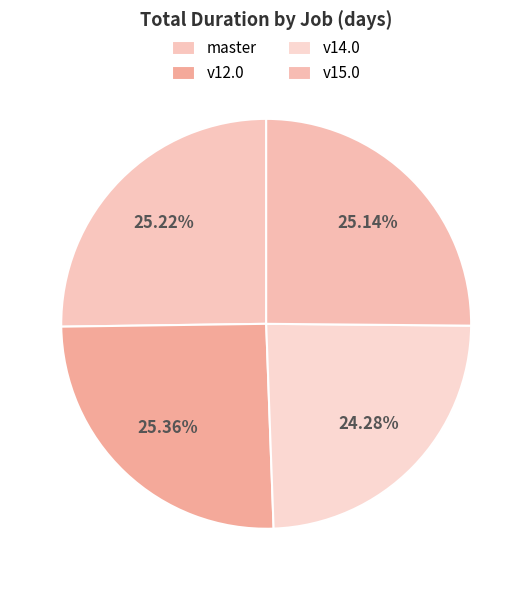

How many slices are in this pie chart?

4